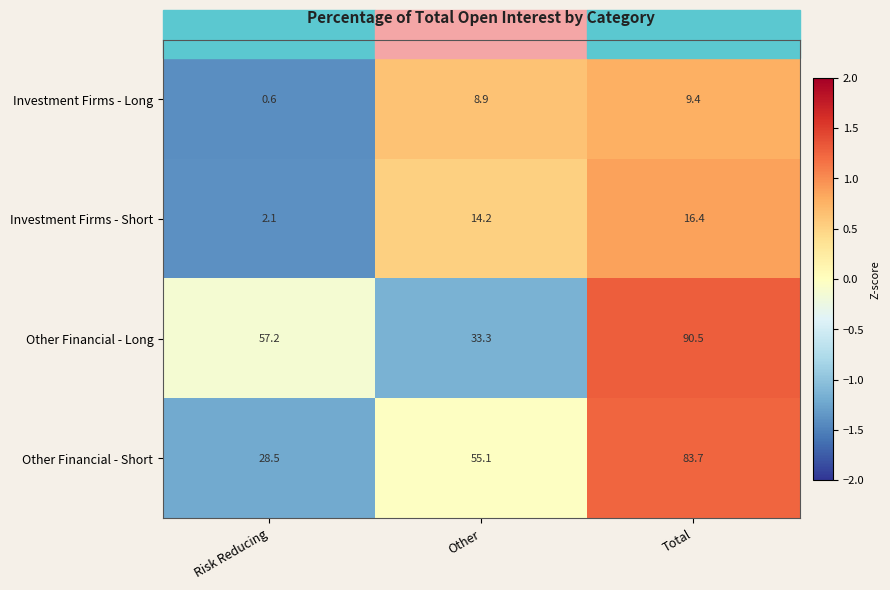

Which series has the largest total across all categories?

Other Financial - Long